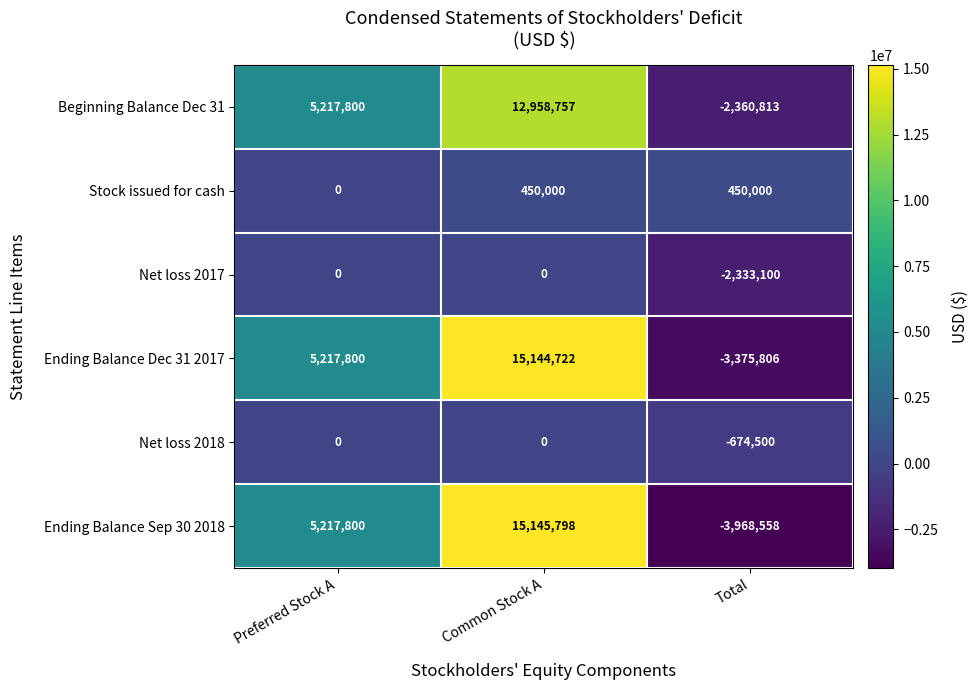

How many categories are shown in the chart?

3